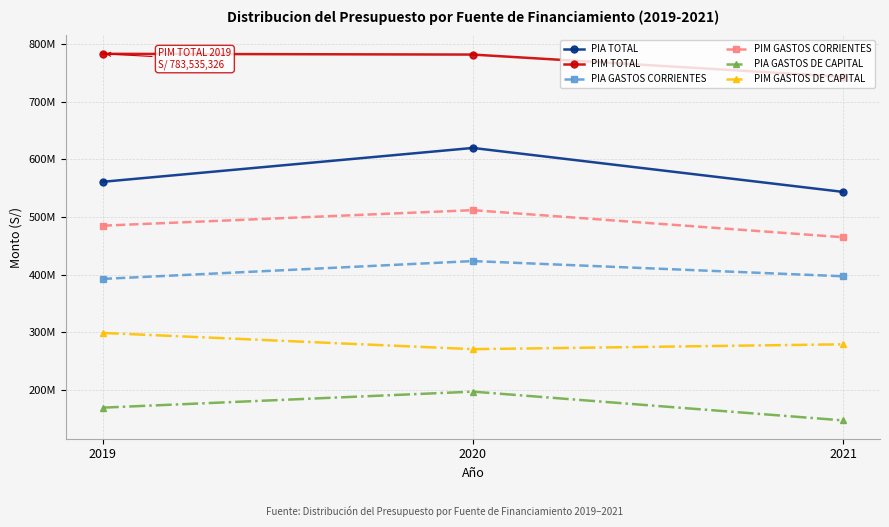

What is the minimum value for PIA GASTOS CORRIENTES?

392435848